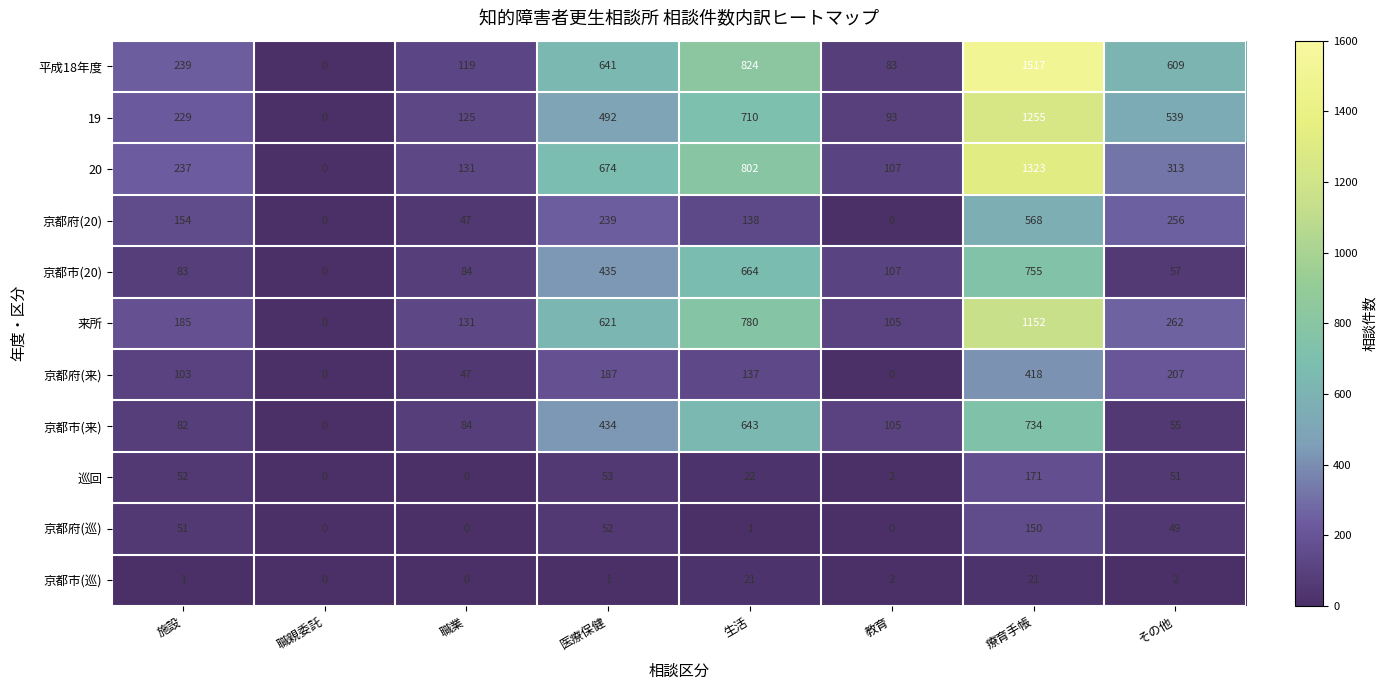

List the series in order of their peak value, highest first.

平成18年度, 20, 19, 来所, 京都市(20), 京都市(来), 京都府(20), 京都府(来), 巡回, 京都府(巡), 京都市(巡)